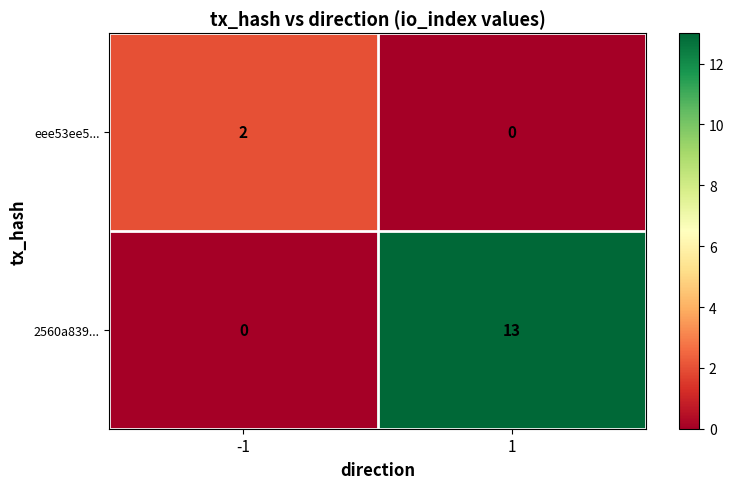

Reading left to right, what are all the values shown in this chart?

eee53ee5...: -1=2	1=0
2560a839...: -1=0	1=13